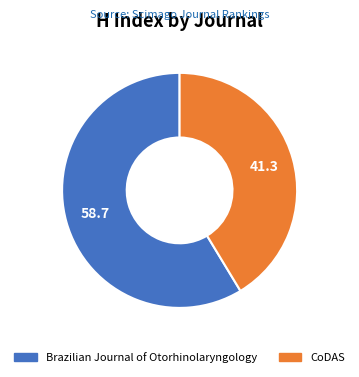

Approximately how many times larger is the value at CoDAS compared to Brazilian Journal of Otorhinolaryngology?

0.7